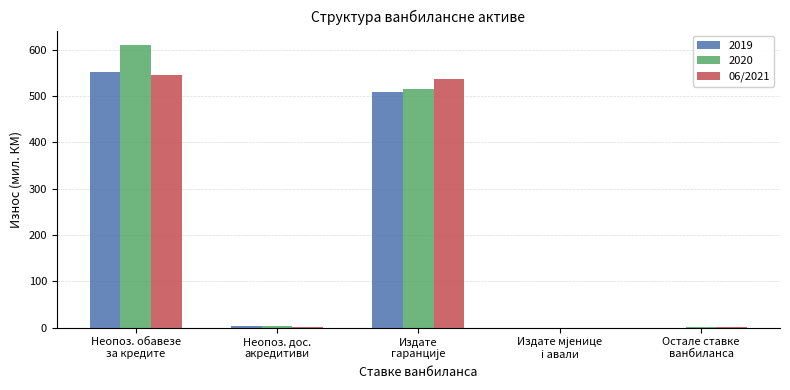

How many series are shown in this chart?

3